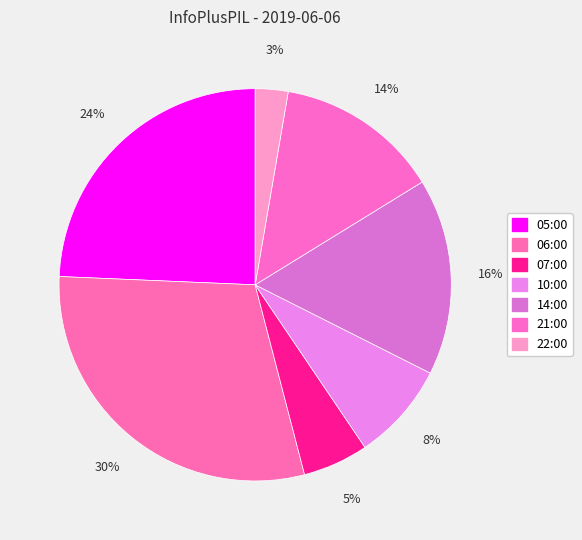

To the nearest percent, what is the difference between the largest and smallest slice percentages?

27%